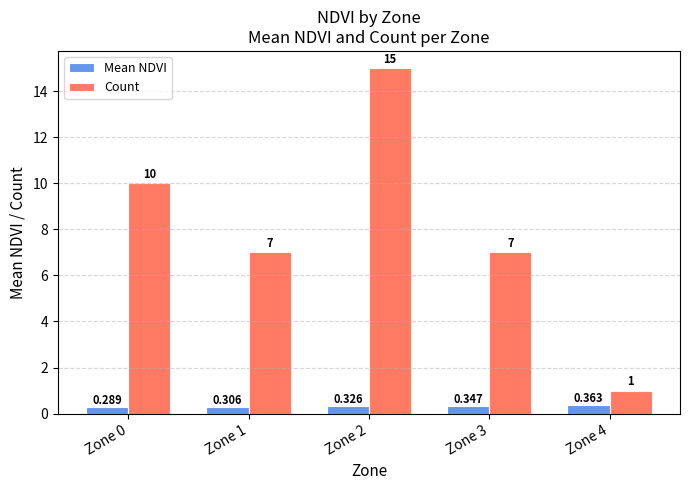

At Zone 3, list the series in order from largest to smallest.

Count, Mean NDVI